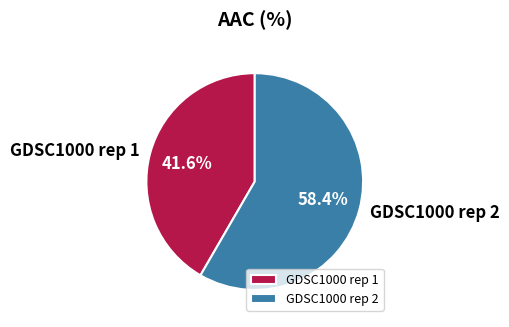

To the nearest percent, what is the difference between the GDSC1000 rep 1 and GDSC1000 rep 2 slice percentages?

17%